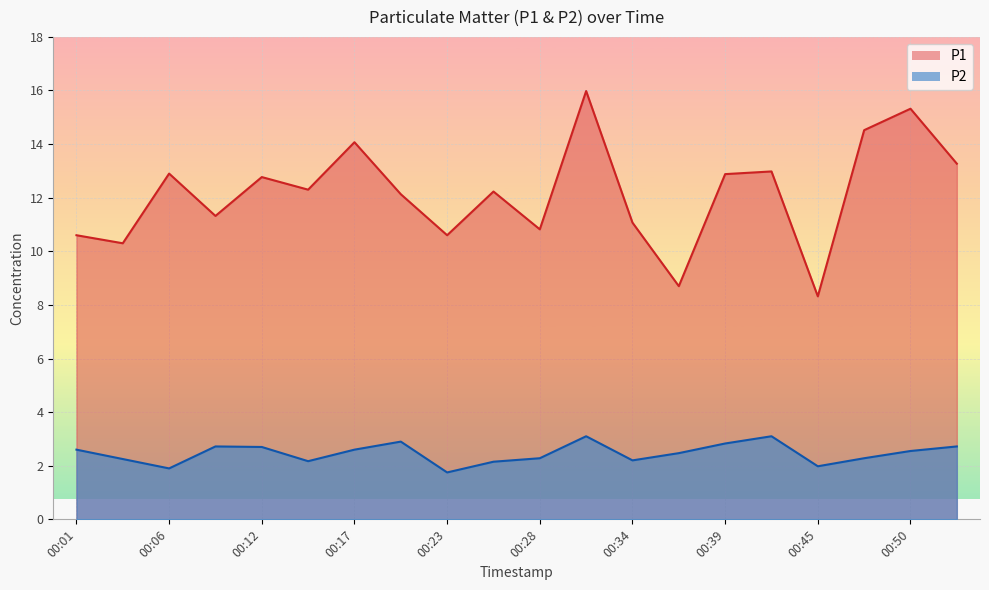

What is the highest value of the P1 series?

16.0